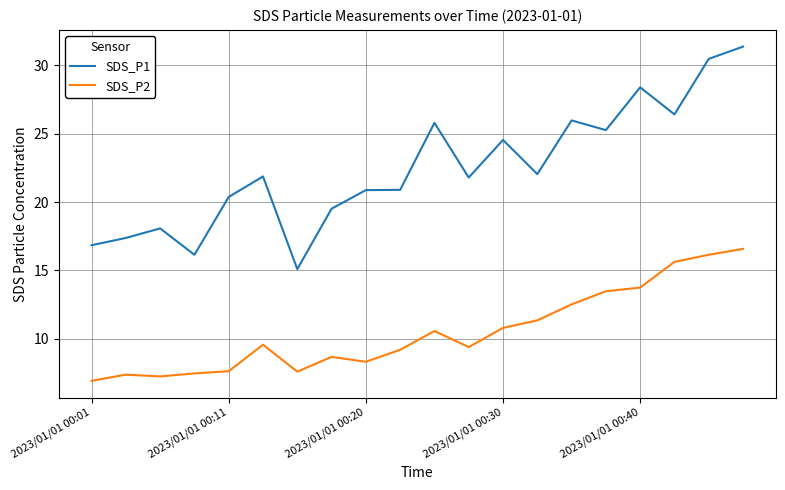

True or false: SDS_P1 and SDS_P2 cross at least once.

False